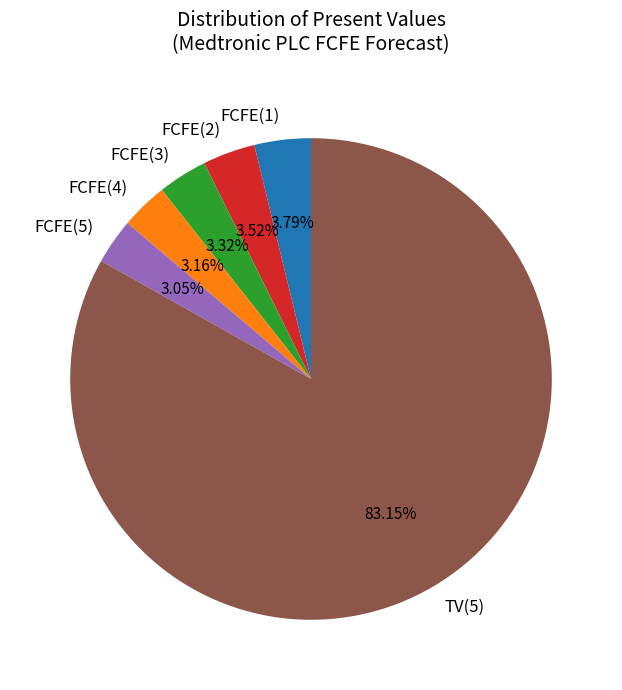

To the nearest percent, what is the difference between the largest and smallest slice percentages?

80%